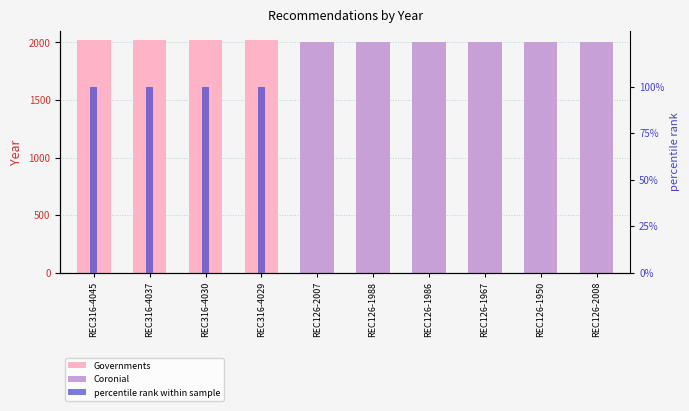

At which label does percentile rank within sample reach its minimum?

REC126-2007